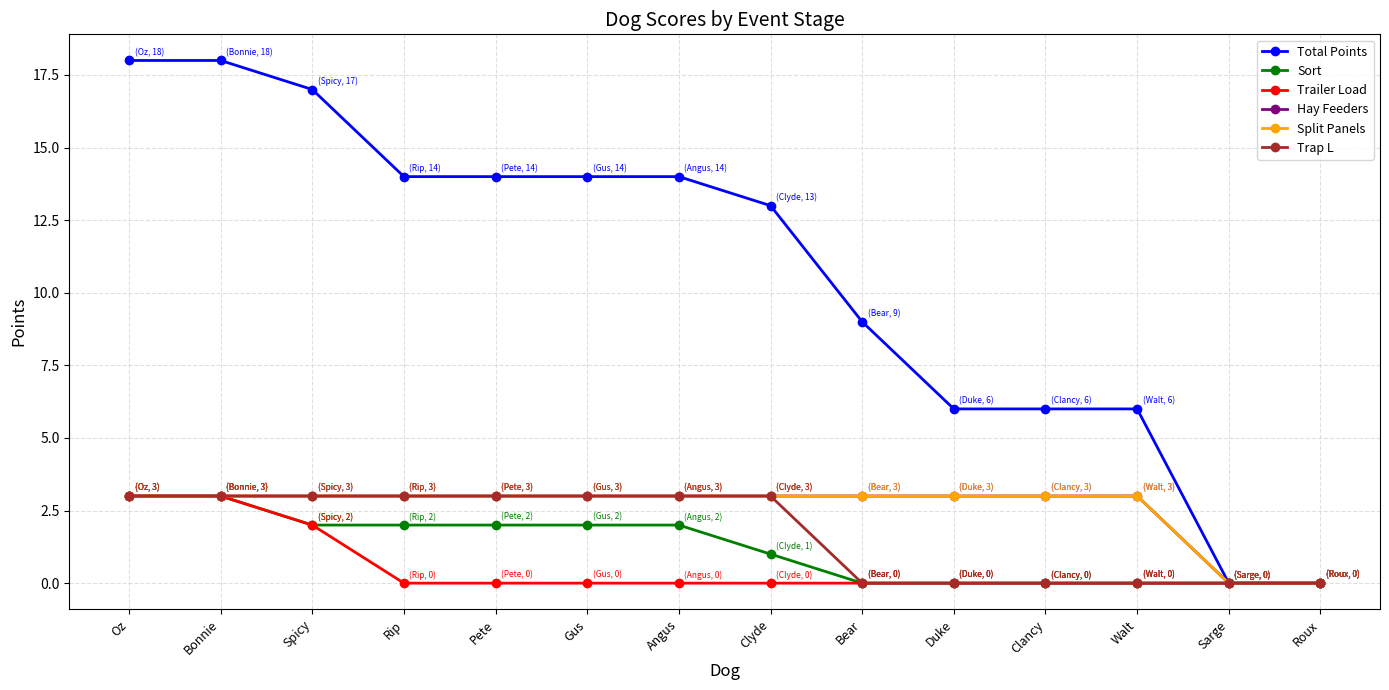

Is this an area chart (filled region under the line)?

No